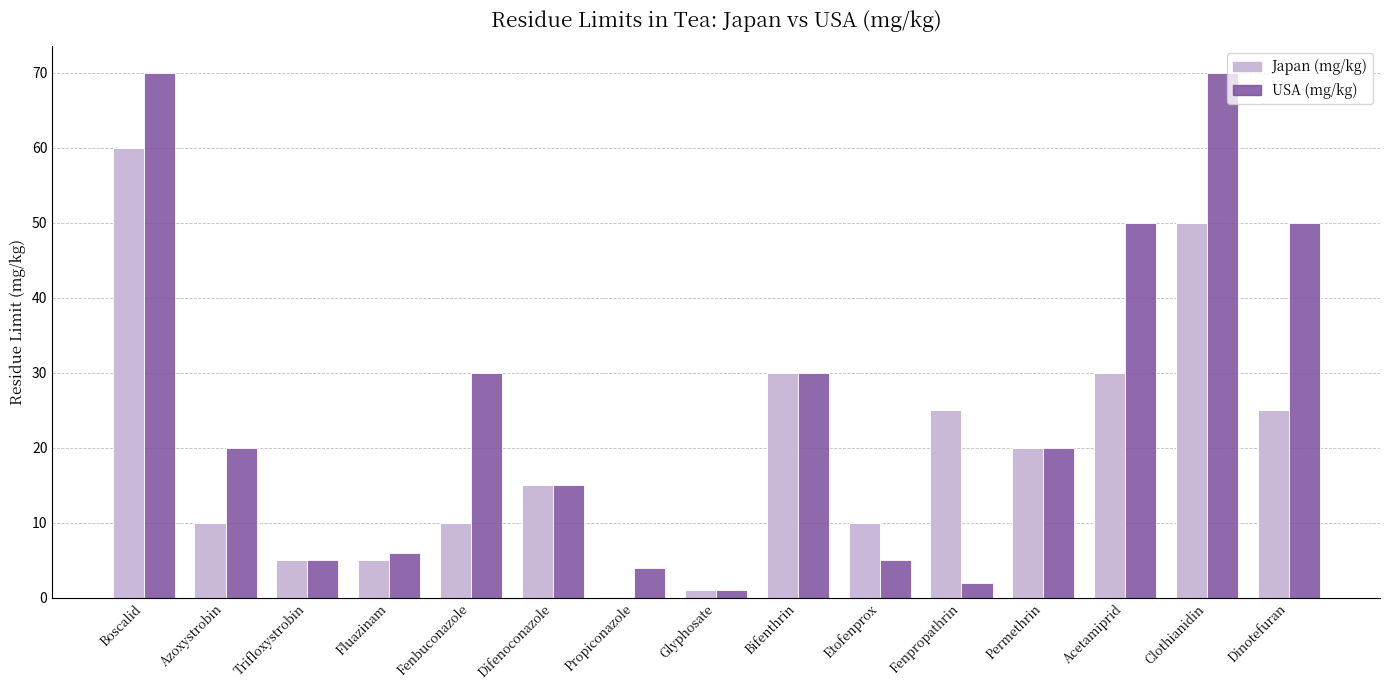

At which category is the sum across all series the highest?

Boscalid